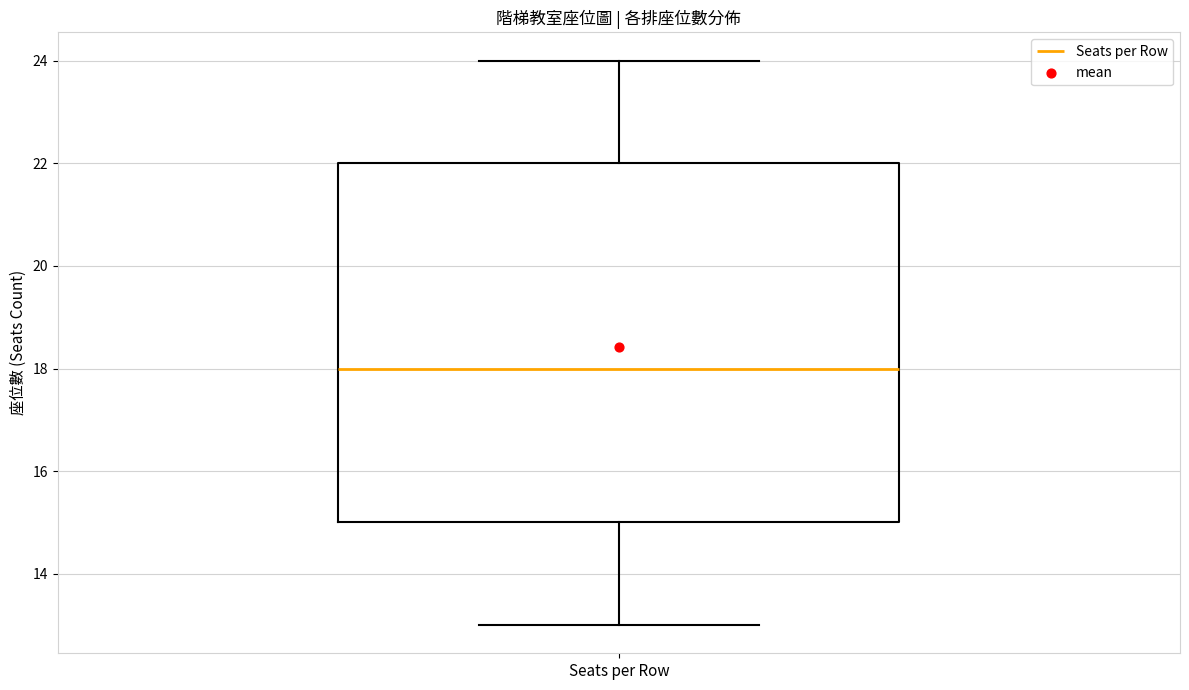

Read this box plot against the y-axis: the position of the median line, the range covered by the box, and the ends of both whiskers. The values are not printed on the chart, so give them approximately, as read against the axis.

median 18, box 15 to 22, whiskers 13 to 24